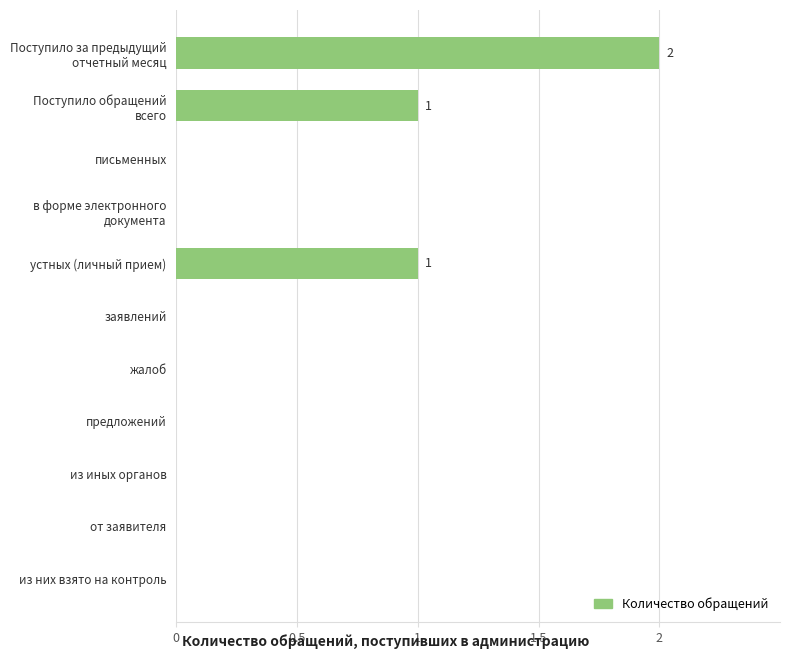

What is the sum of all values?

4